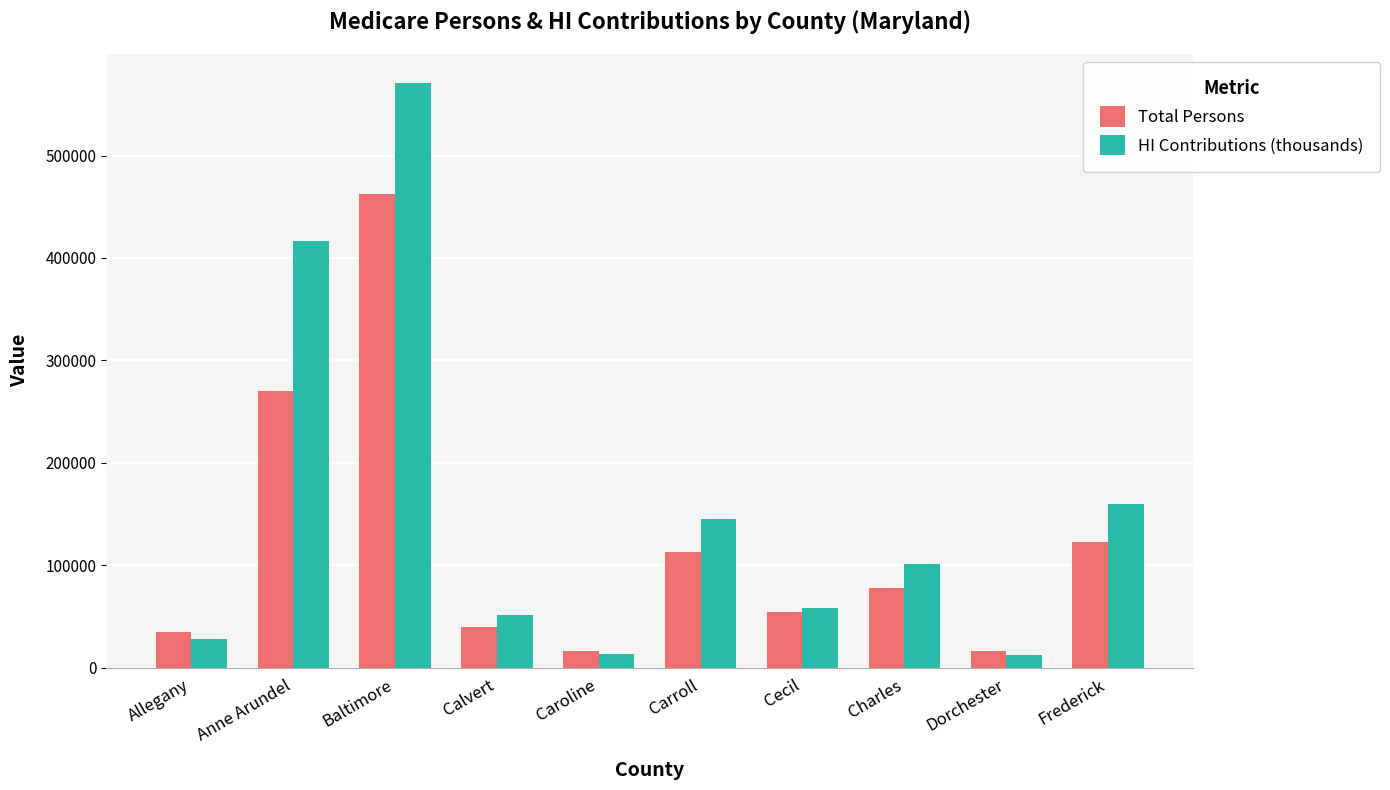

Which series has the largest total across all categories?

HI Contributions (thousands)